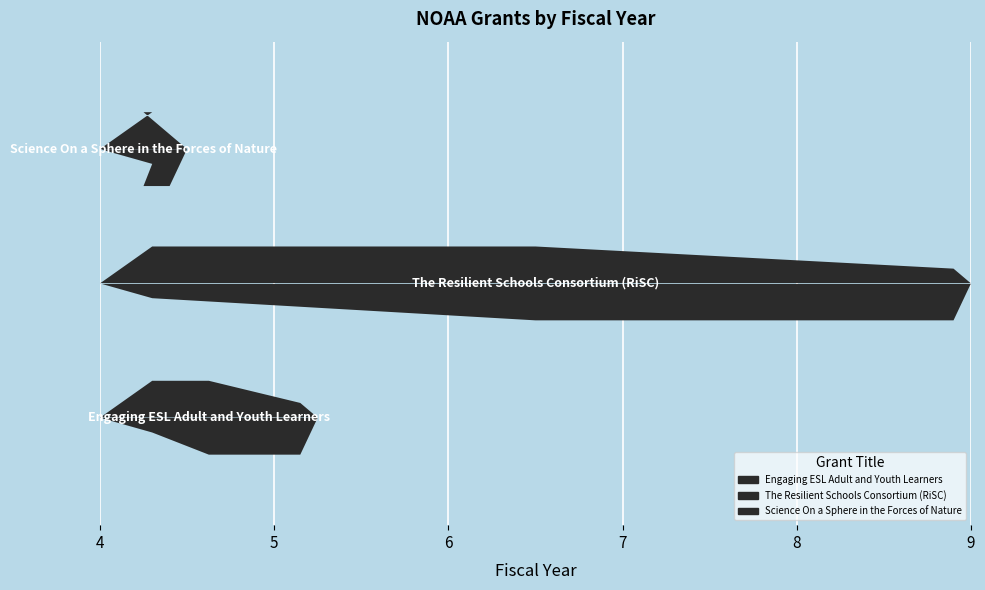

What is the change in value from The Resilient Schools Consortium (RiSC) to Science On a Sphere in the Forces of Nature?

-12